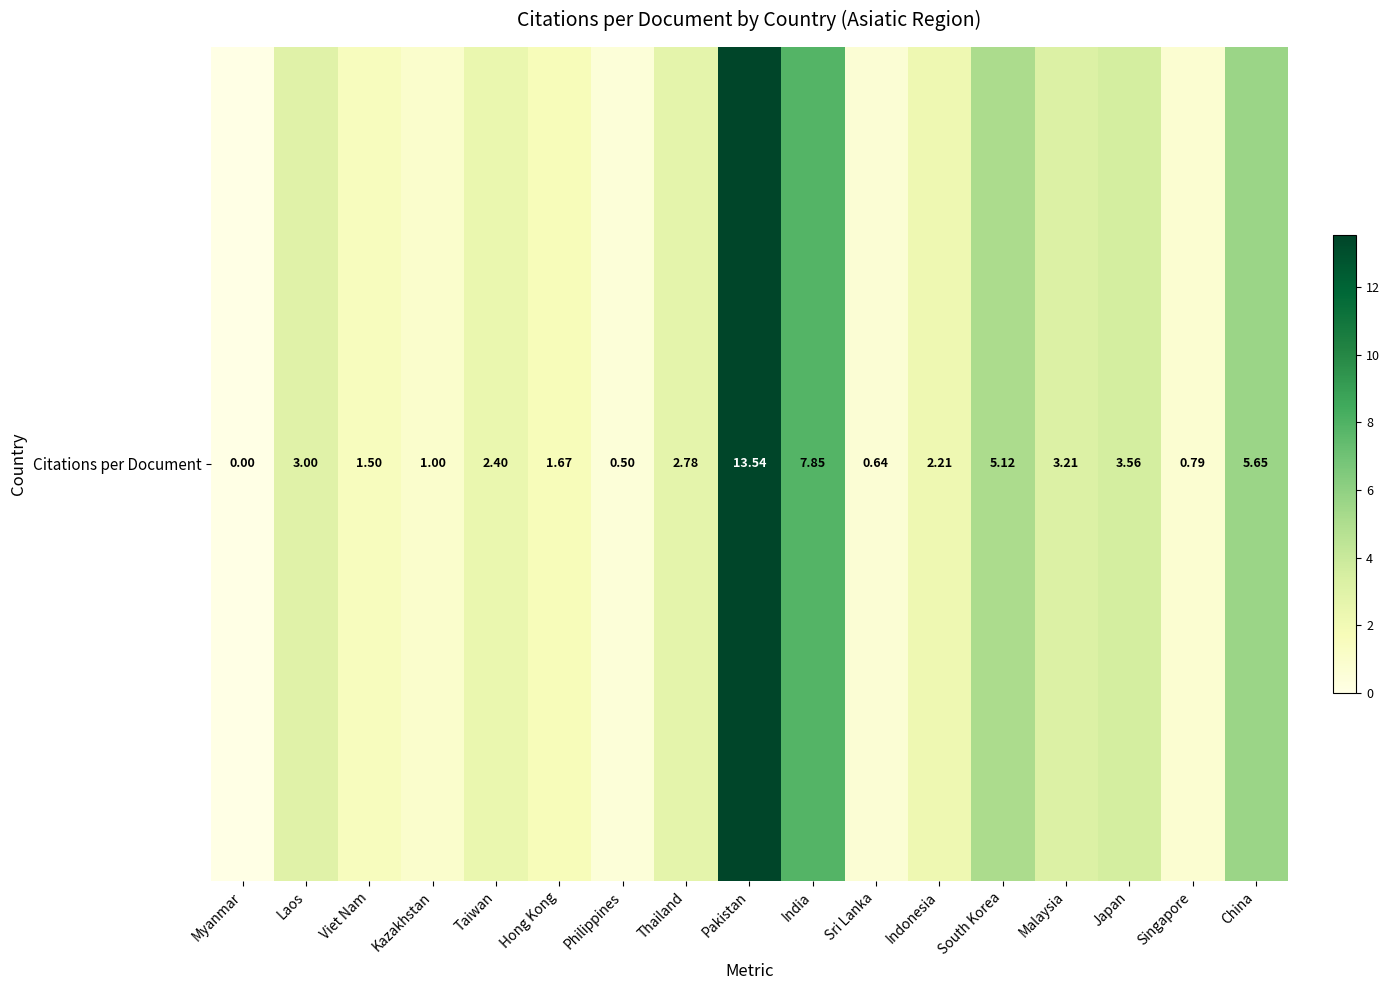

Reading left to right, extract all data points from this chart.

0.0	3.0	1.5	1.0	2.4	1.7	0.5	2.8	13.5	7.8	0.6	2.2	5.1	3.2	3.6	0.8	5.7